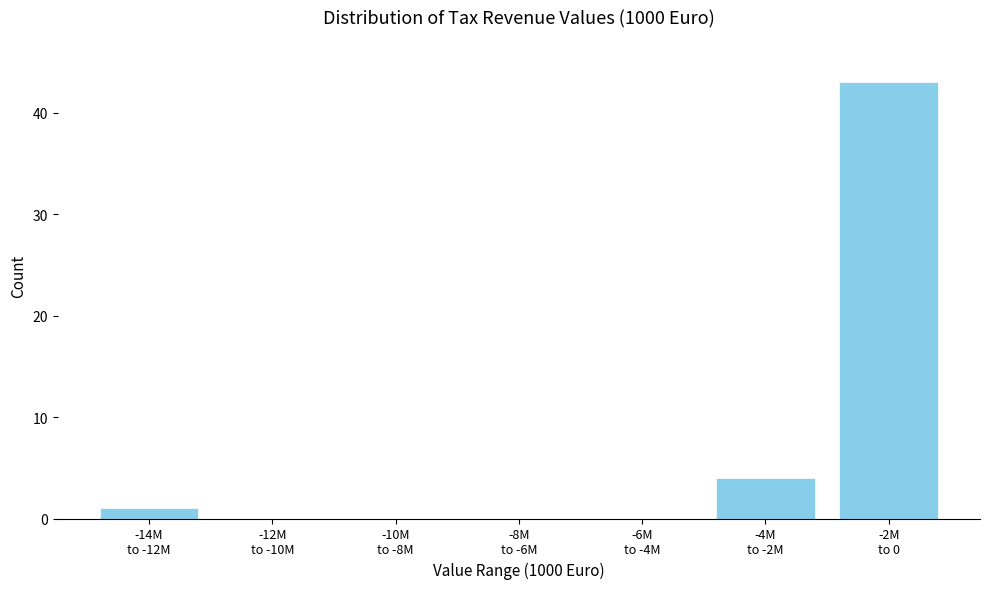

What is the sum of all values?

48